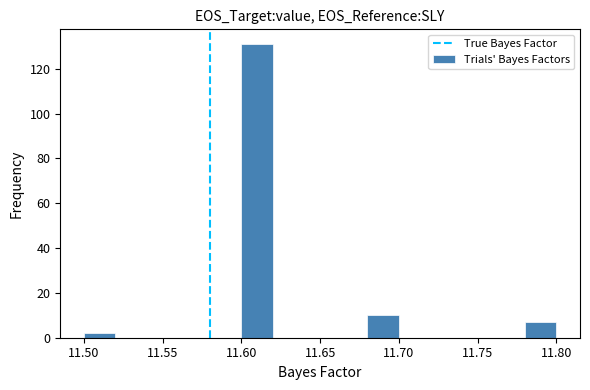

What is the height of the bar covering 11.60 to 11.62 on the x-axis? The values are not printed on the chart, so give them approximately, as read against the axis.

132